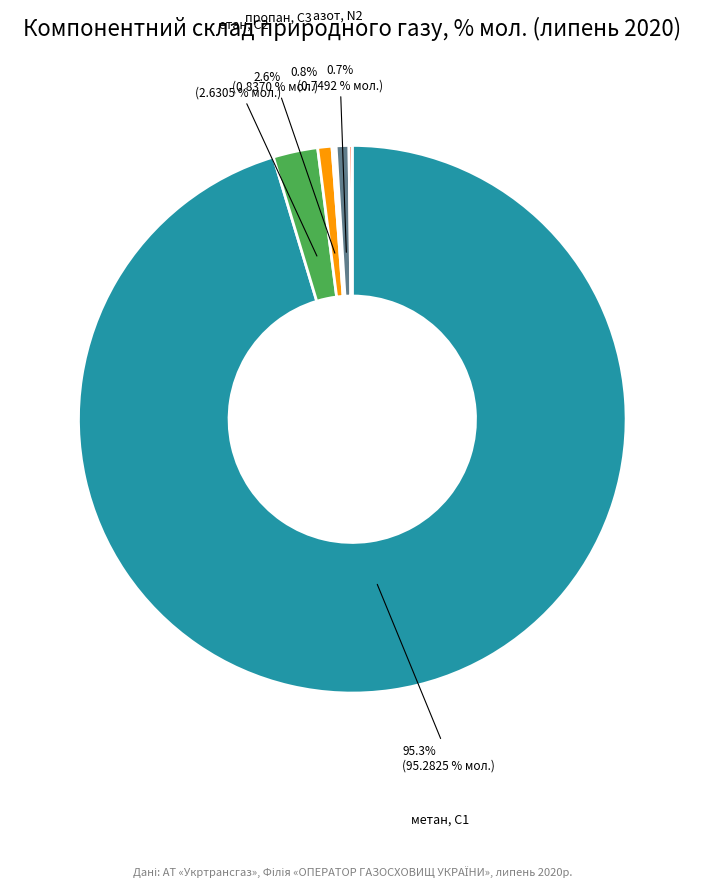

Which category accounts for the majority?

метан, С1